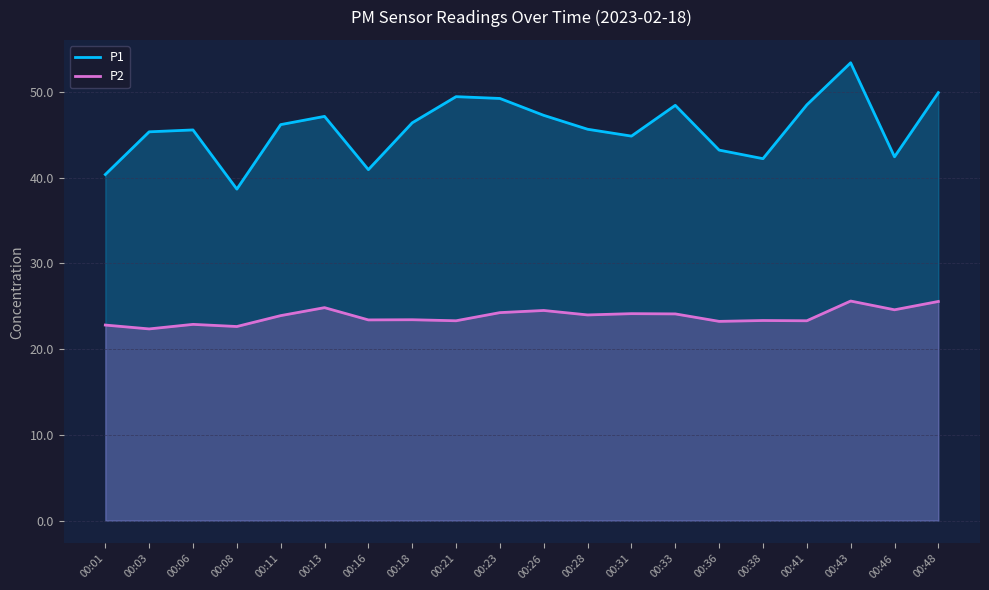

At which label does P2 reach its peak?

00:43